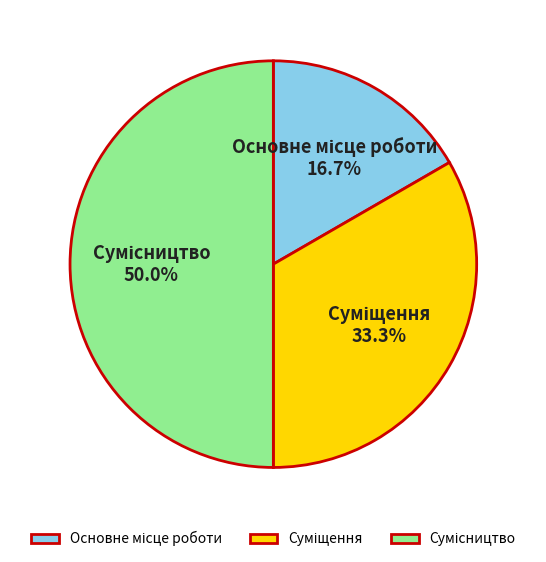

Is there a majority slice in this chart?

No